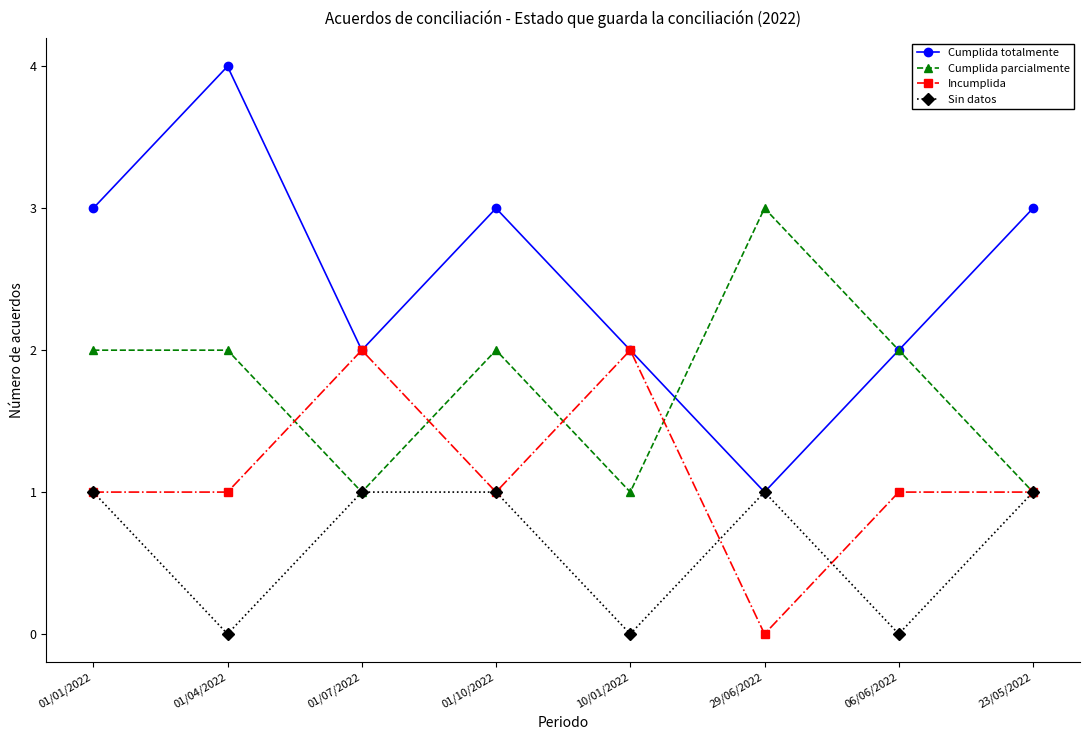

Reading left to right, extract all data points from this chart.

Cumplida totalmente: 3	4	2	3	2	1	2	3
Cumplida parcialmente: 2	2	1	2	1	3	2	1
Incumplida: 1	1	2	1	2	0	1	1
Sin datos: 1	0	1	1	0	1	0	1